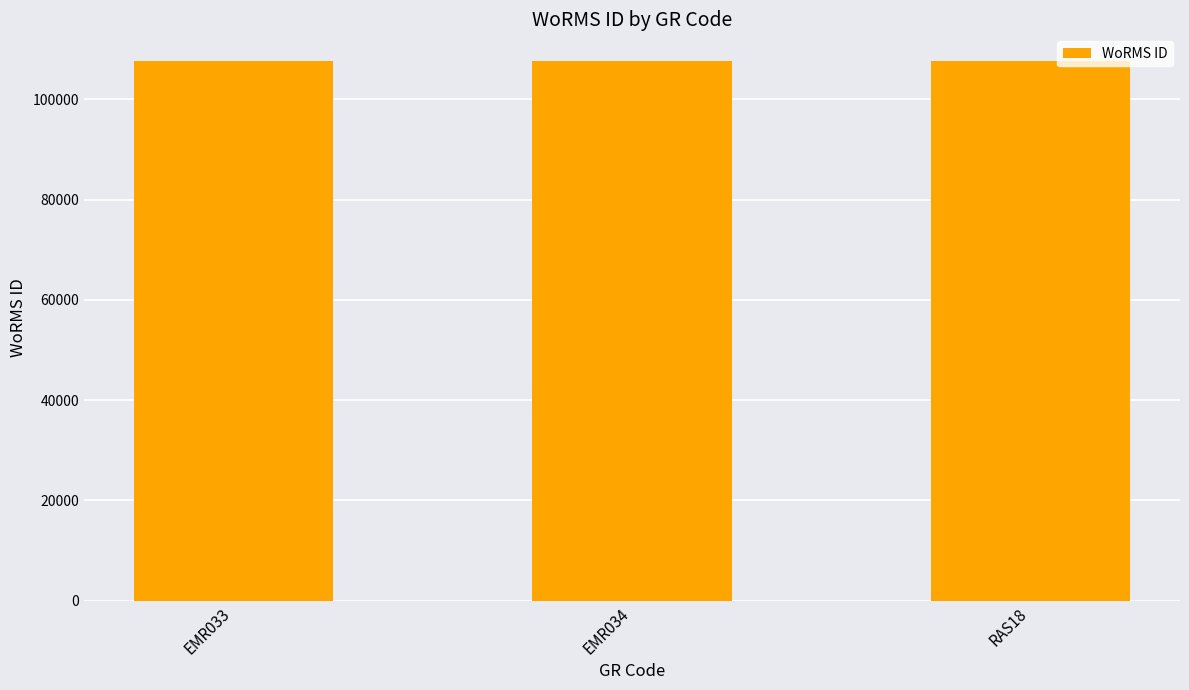

True or false: the data shows 107616 at EMR034.

True